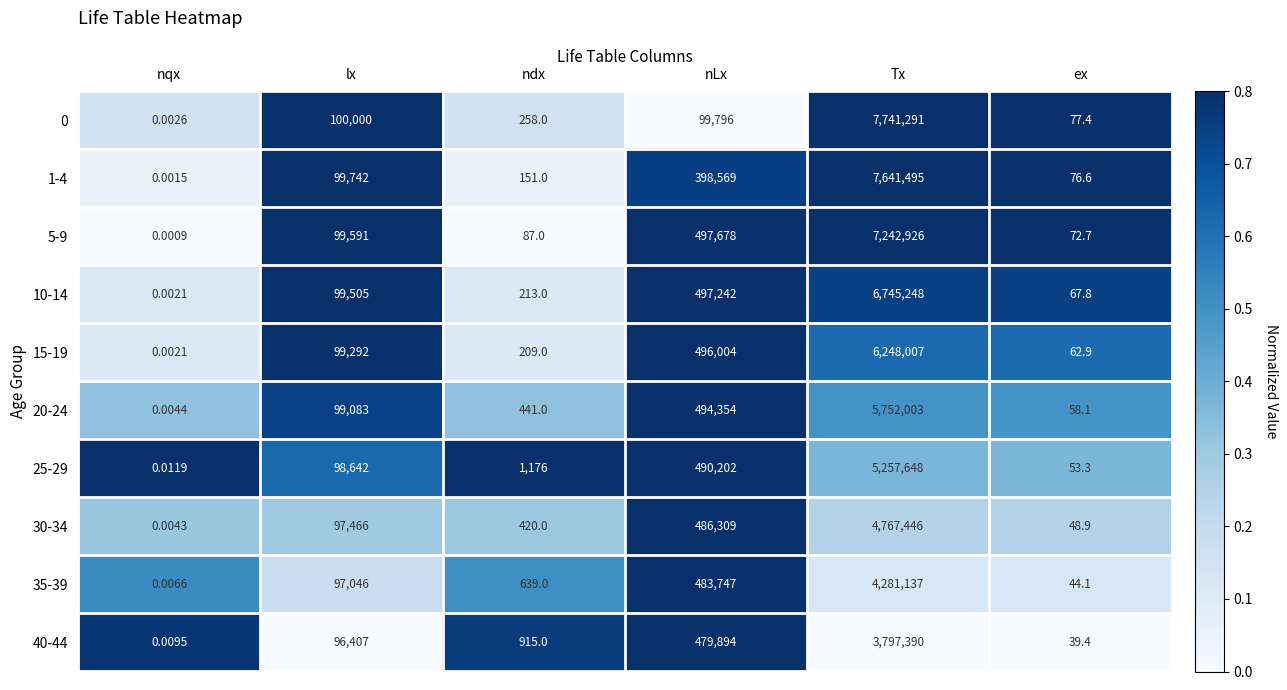

At which category is the sum across all series the highest?

Tx